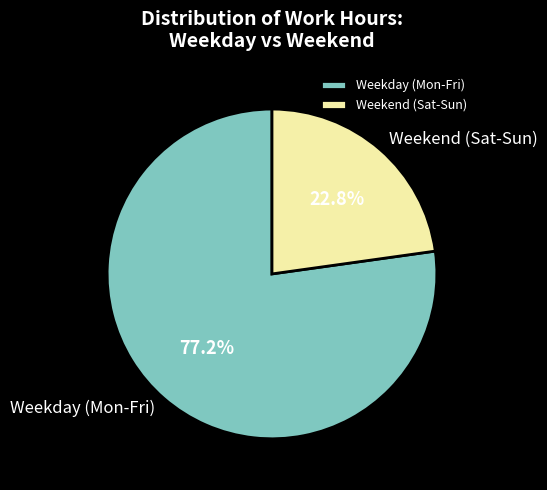

Is there any slice that represents more than half of the pie?

Yes